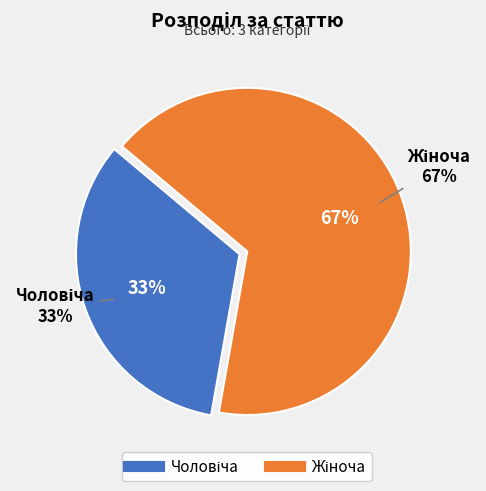

True or false: Чоловіча accounts for 33% of the total.

True